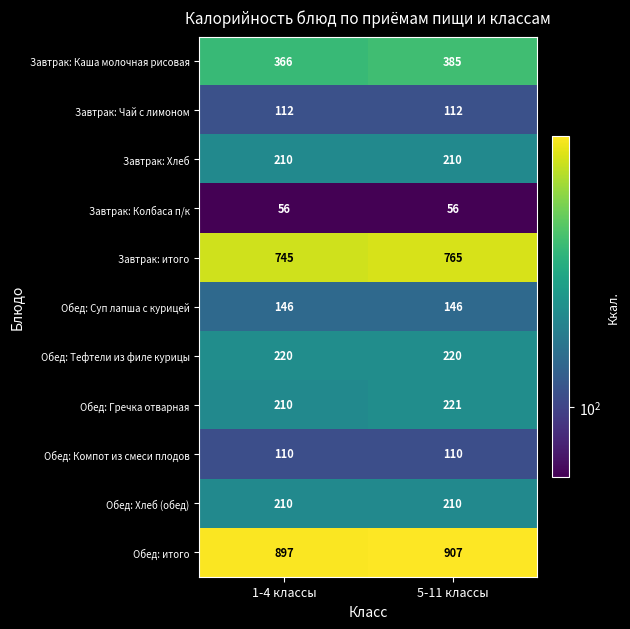

Which series has the widest spread of values?

Завтрак: итого